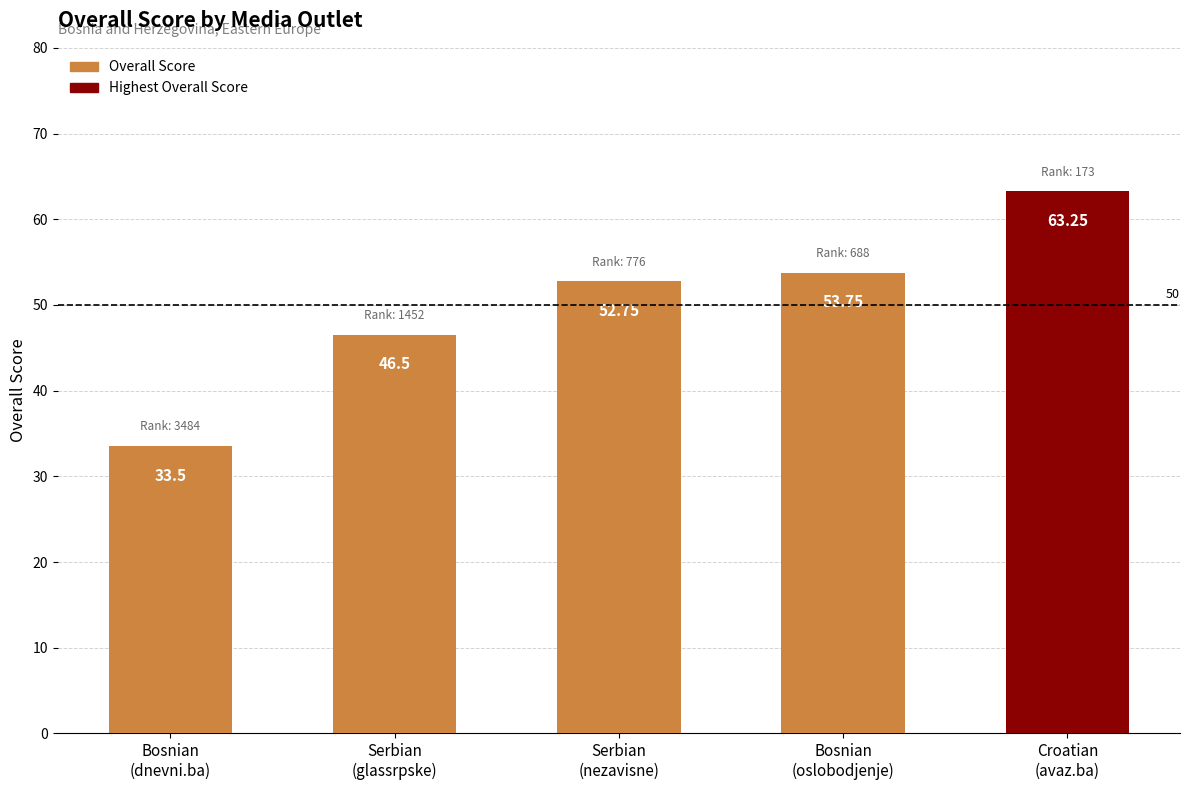

True or false: the data shows 52.8 at Serbian
(nezavisne).

True